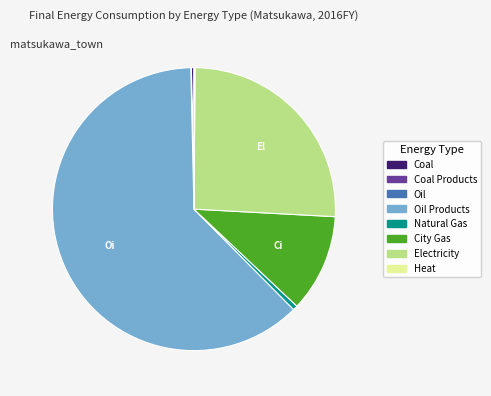

Is there a majority slice in this chart?

Yes